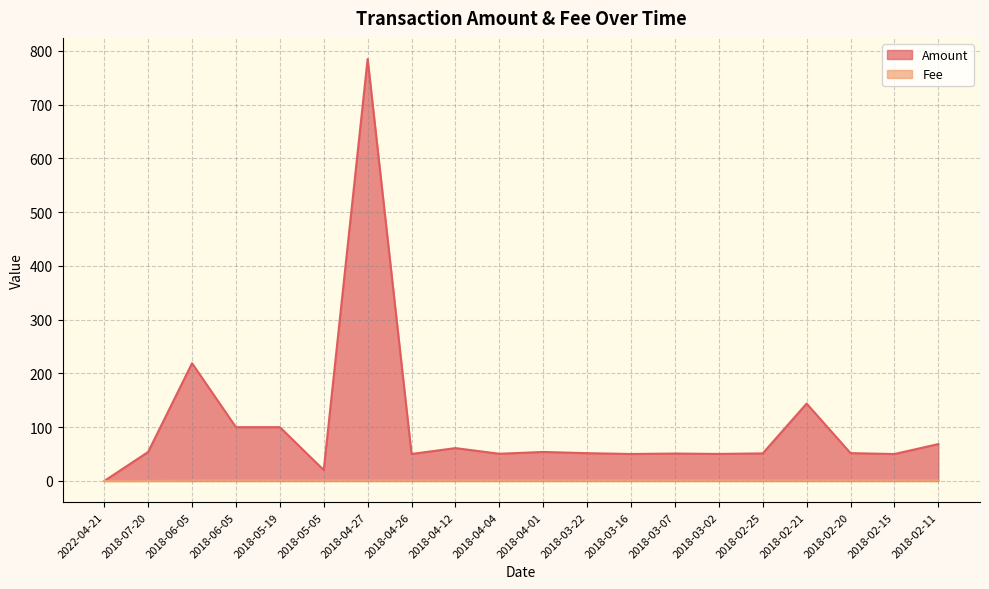

How many interior local valleys does the Amount series have?

7